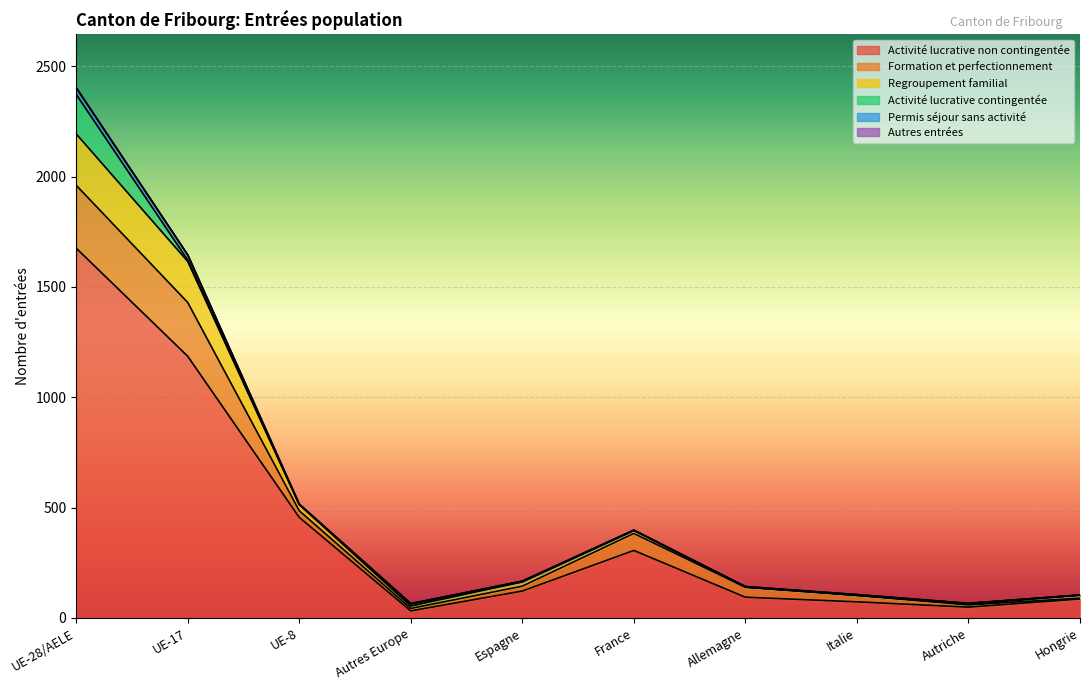

What is the maximum value shown in the chart?

1676